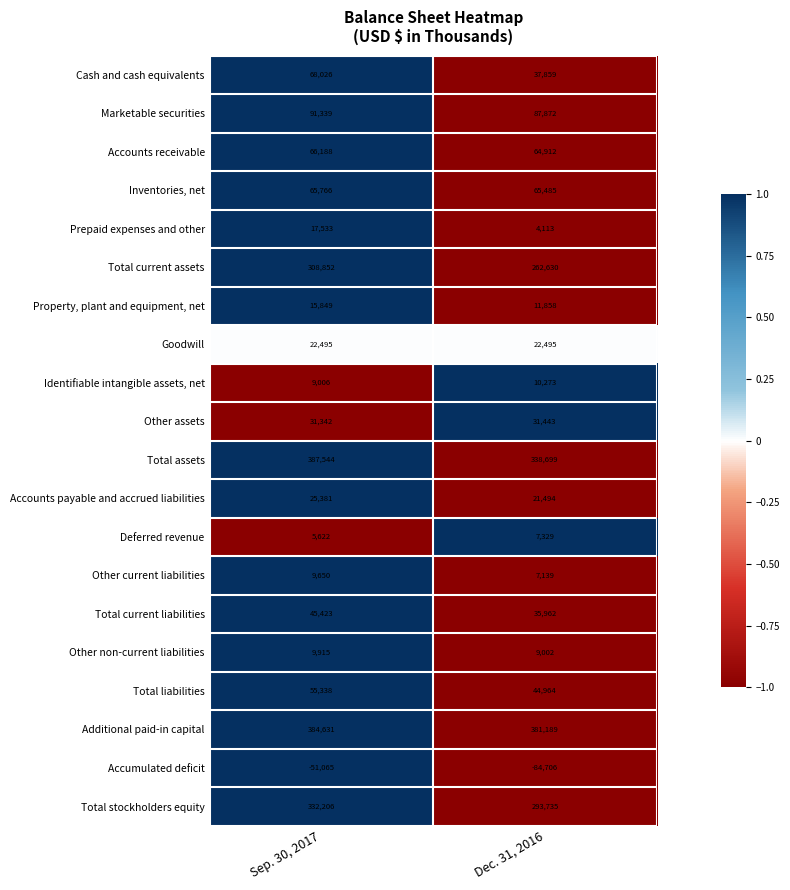

What is the total value across all series at Dec. 31, 2016?

1653747